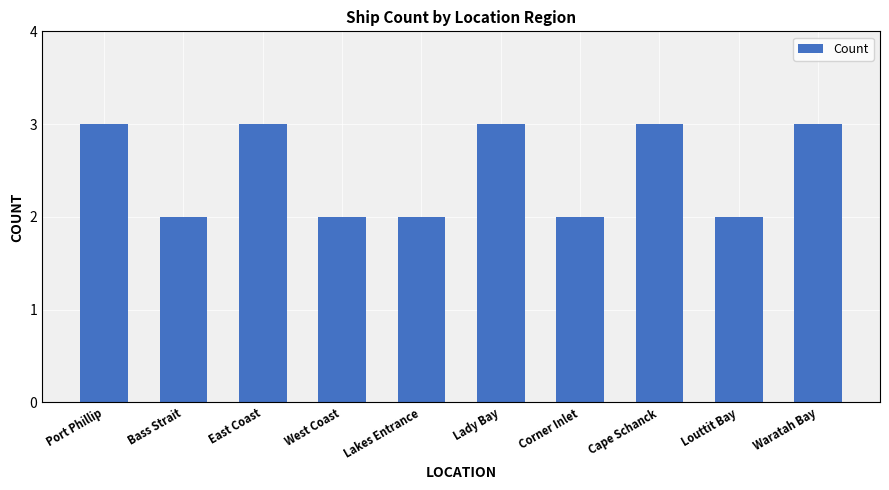

What position from the right is Lady Bay?

5